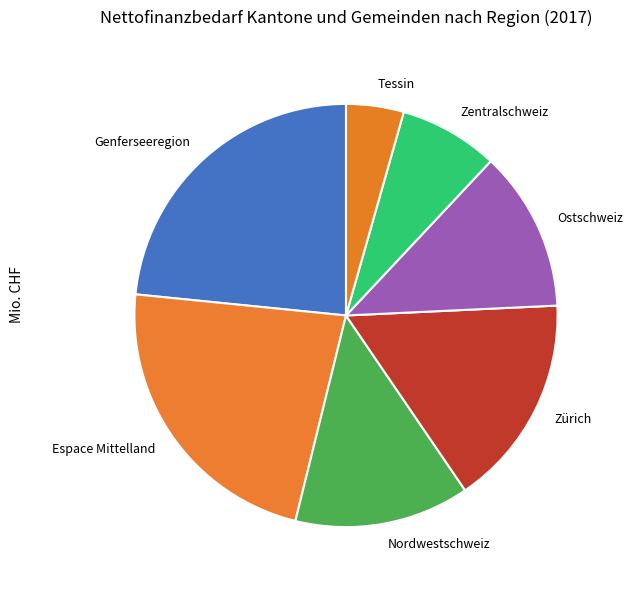

Do Tessin and Nordwestschweiz together represent more than half of the pie?

No